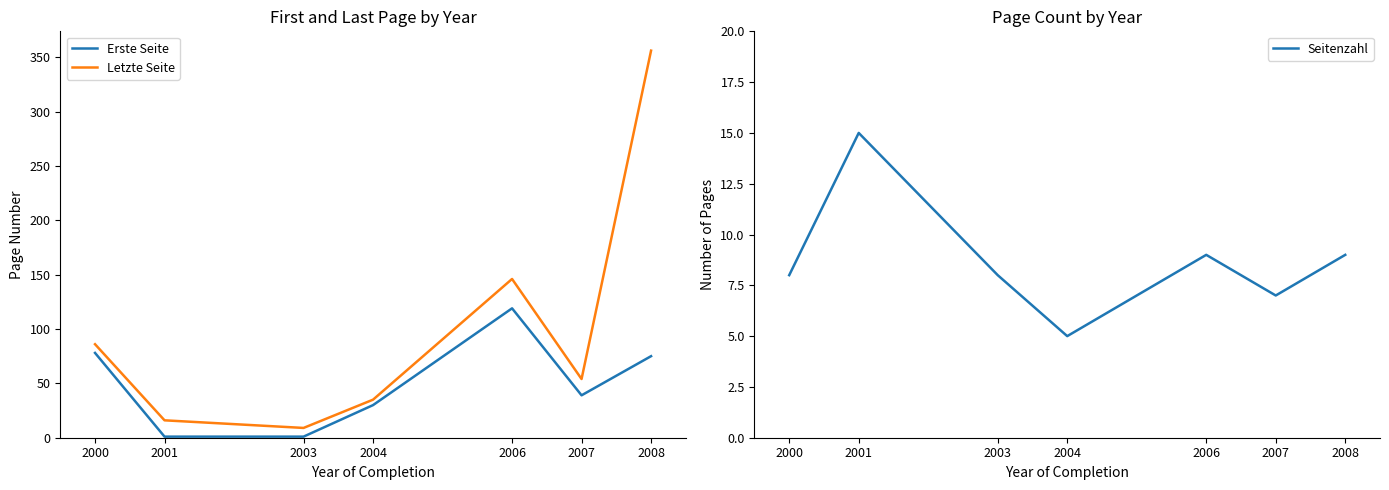

Which has a higher value, 2006 or 2007?

2006